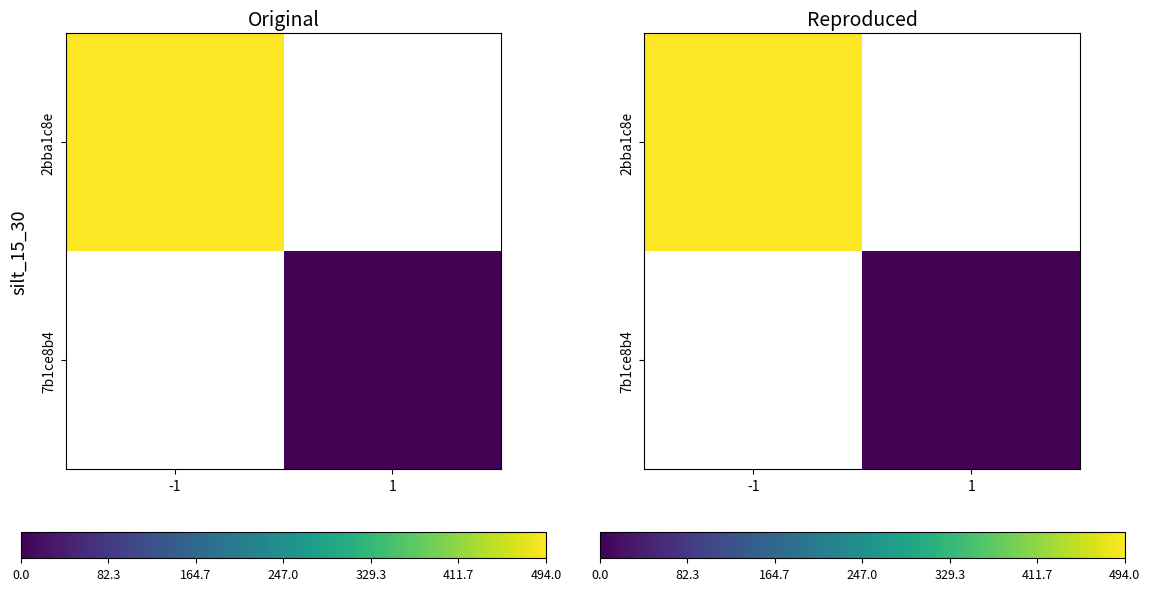

Which series has the widest spread of values?

2bba1c8e